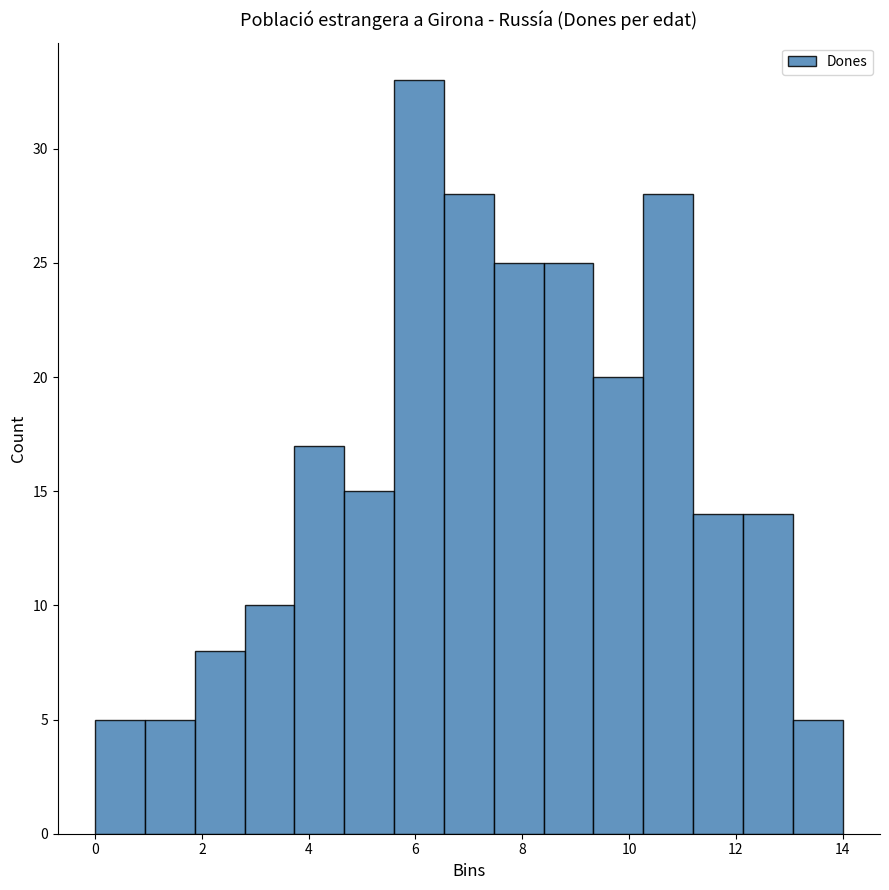

Reading left to right, list every bar in this chart as the range it spans on the x-axis followed by its height. Neither the bar edges nor the heights are printed on the chart, so give them approximately, as read against the axes.

0.0 to 1.0: 5
1.0 to 1.8: 5
1.8 to 2.8: 8
2.8 to 3.8: 10
3.8 to 4.6: 17
4.6 to 5.6: 15
5.6 to 6.6: 33
6.6 to 7.4: 28
7.4 to 8.4: 25
8.4 to 9.4: 25
9.4 to 10.2: 20
10.2 to 11.2: 28
11.2 to 12.2: 14
12.2 to 13.0: 14
13.0 to 14.0: 5